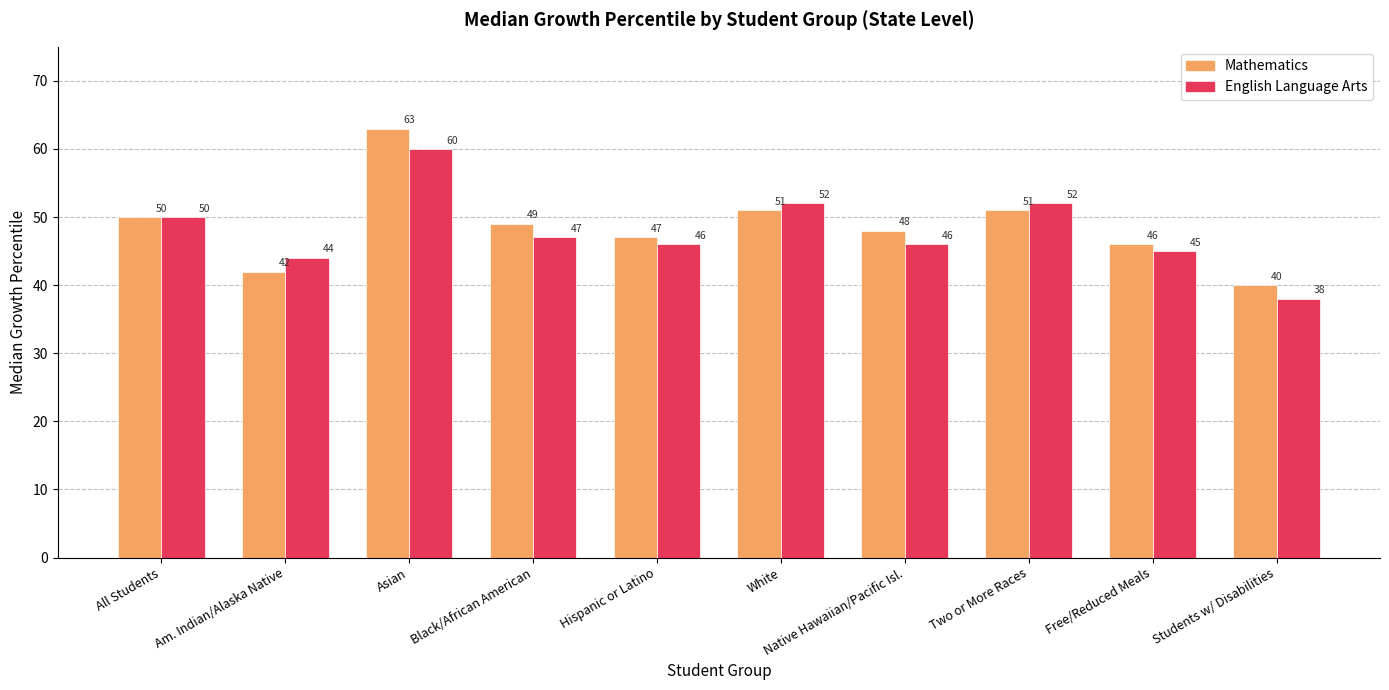

What is the smallest value displayed?

38